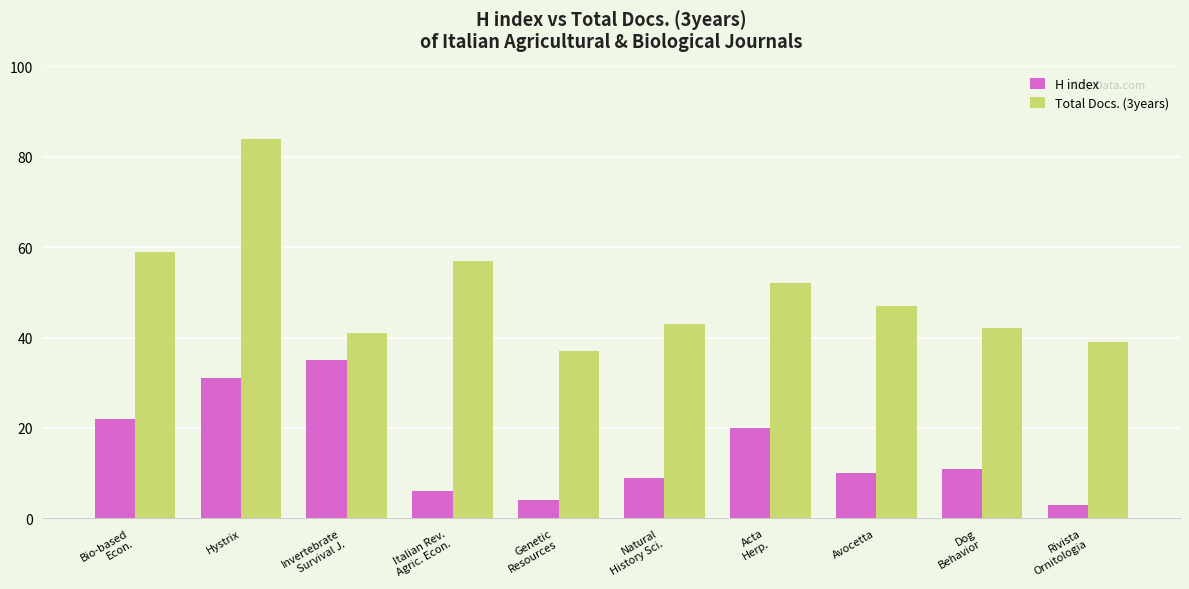

What is the difference between the maximum and minimum values in the H index series?

32